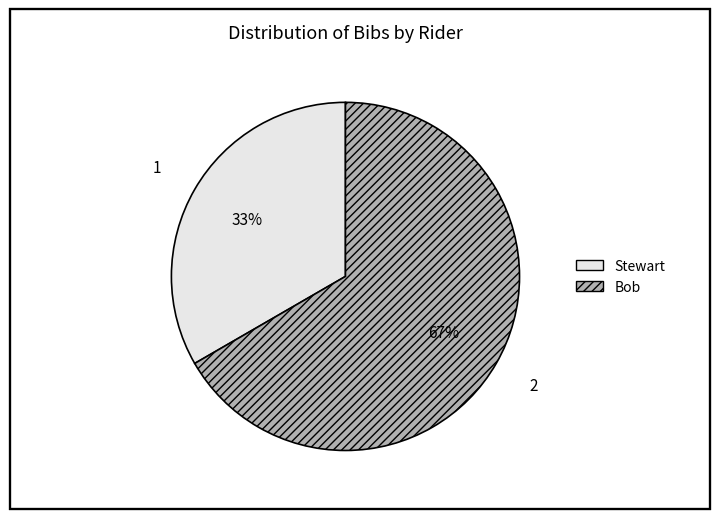

True or false: Bob accounts for 52% of the total.

False